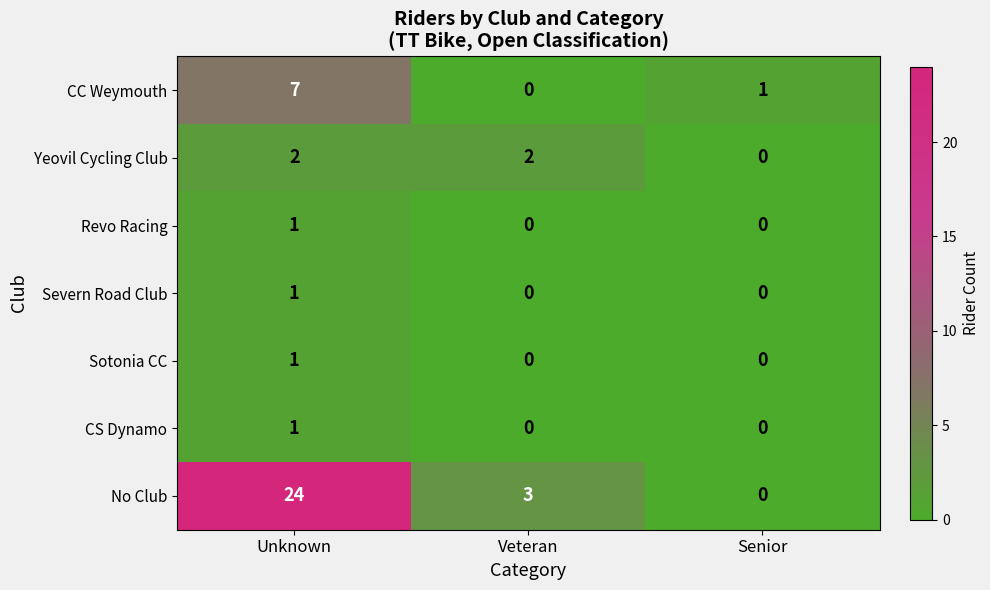

Between Unknown and Veteran, which series saw the biggest shift?

No Club